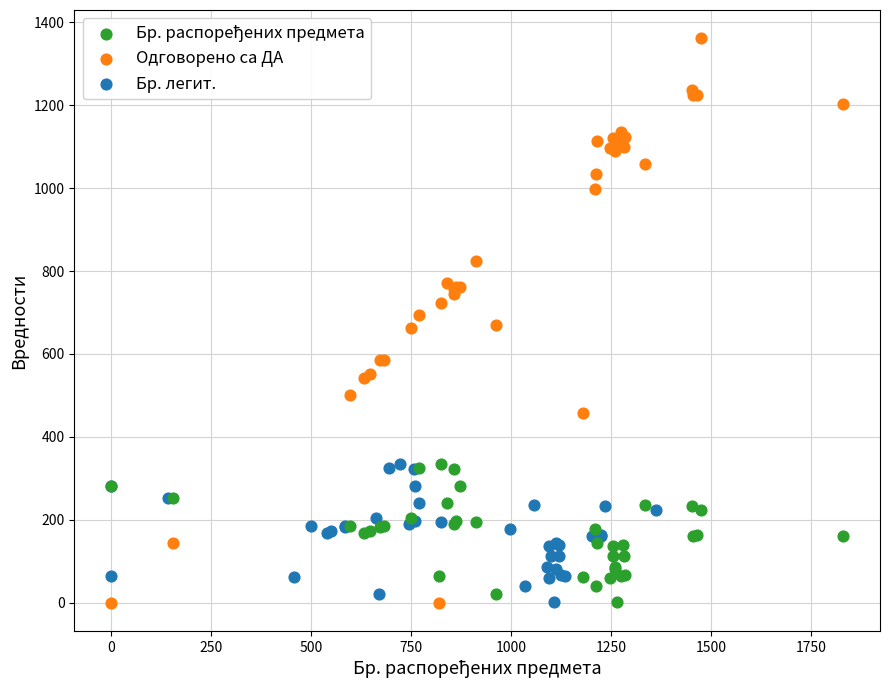

Which series reaches the maximum Y coordinate?

Одговорено са ДА